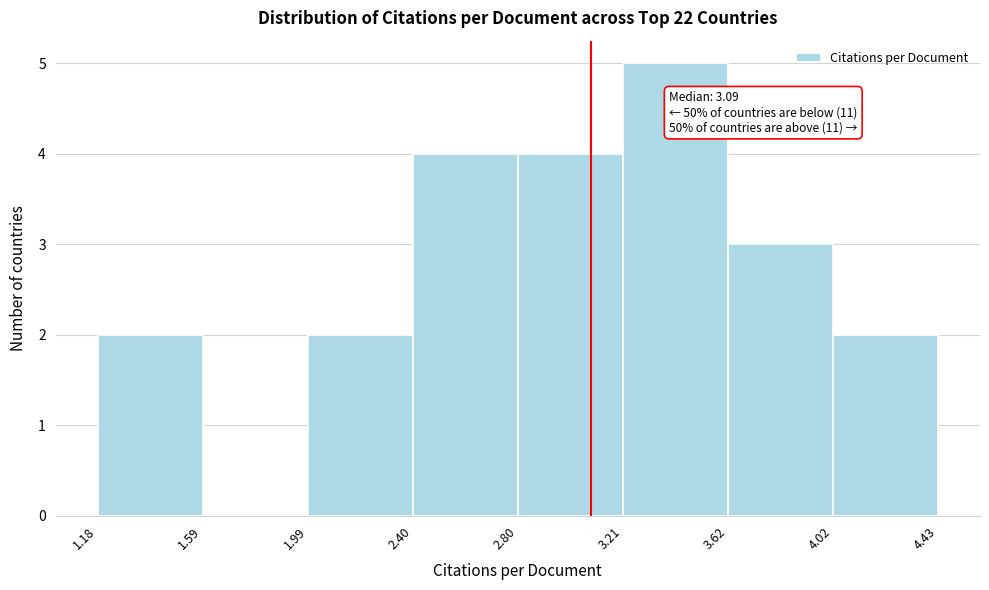

Over which range of the x-axis is the bar tallest?

3.21 to 3.62